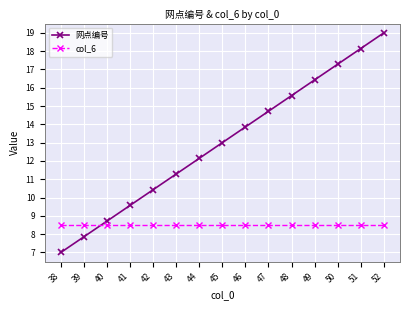

What is the value of the col_6 point at the 6th from the left?

8.5